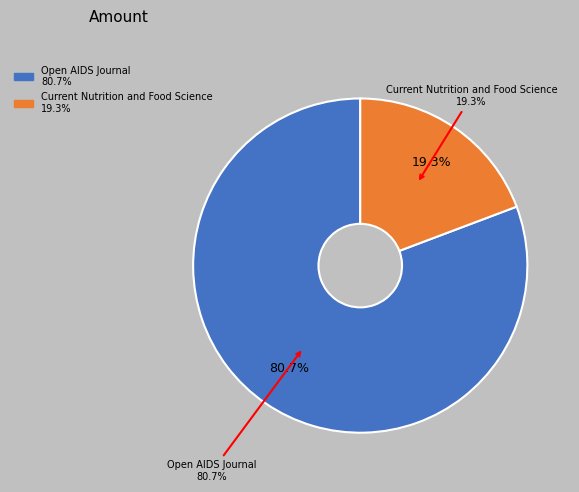

Approximately how many times larger is the value at Current Nutrition and Food Science compared to Open AIDS Journal?

0.2